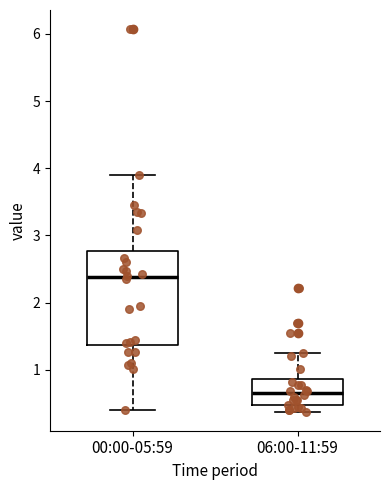

Reading left to right, transcribe this box plot: for each box, give where its median line is, the range the box spans, and where its two whiskers end, as read against the y-axis. The values are not printed on the chart, so give them approximately, as read against the axis.

00:00-05:59: median 2.4, box 1.4 to 2.8, whiskers 0.4 to 3.9
06:00-11:59: median 0.7, box 0.5 to 0.9, whiskers 0.4 to 1.3